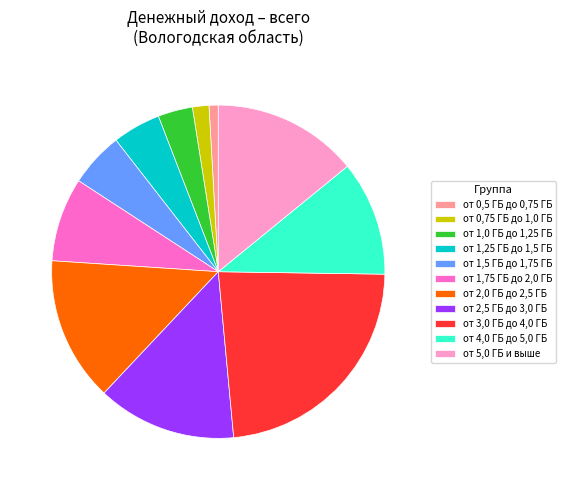

Is от 1,25 ГБ до 1,5 ГБ the majority of the pie?

No